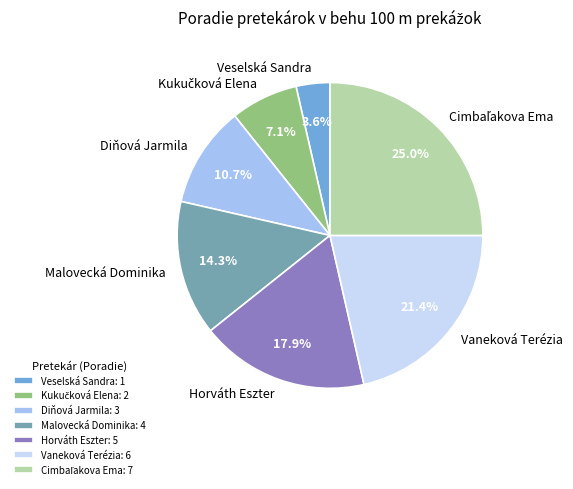

How many slices are in this pie chart?

7